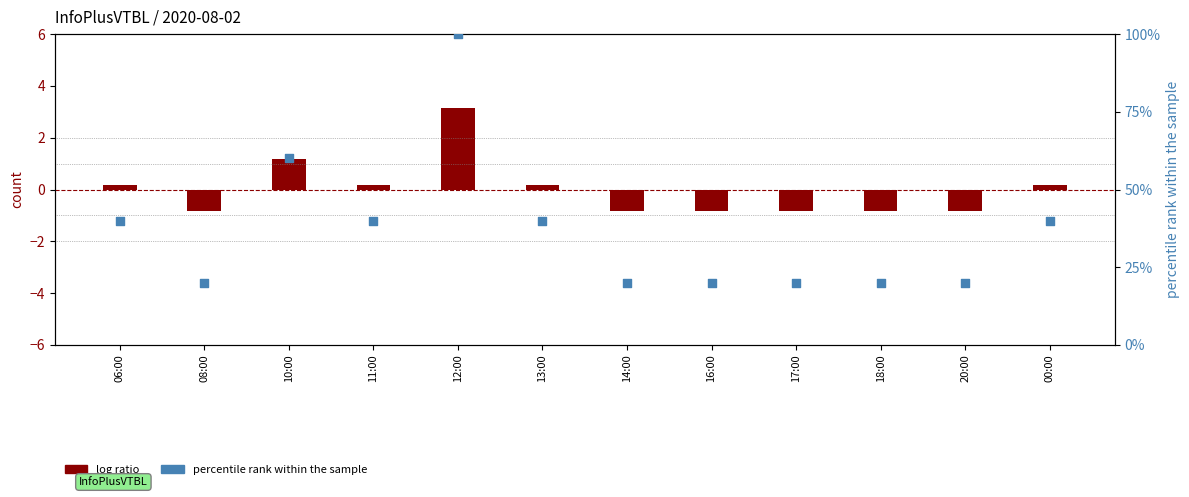

What are all the series names shown in the legend?

log ratio, percentile rank within the sample